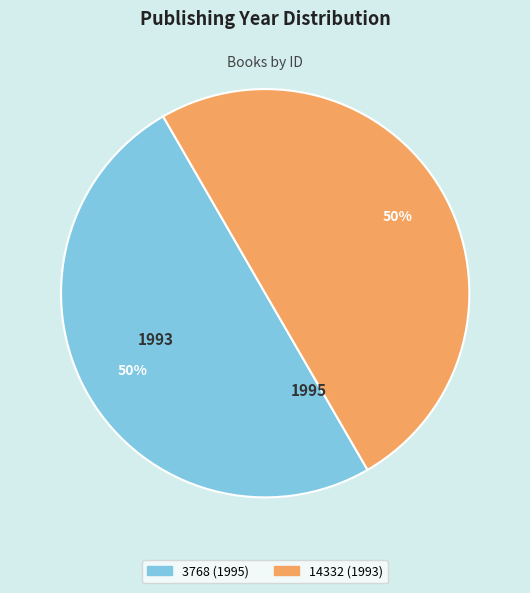

What is the ratio of the value at 14332 to the value at 3768?

1.0